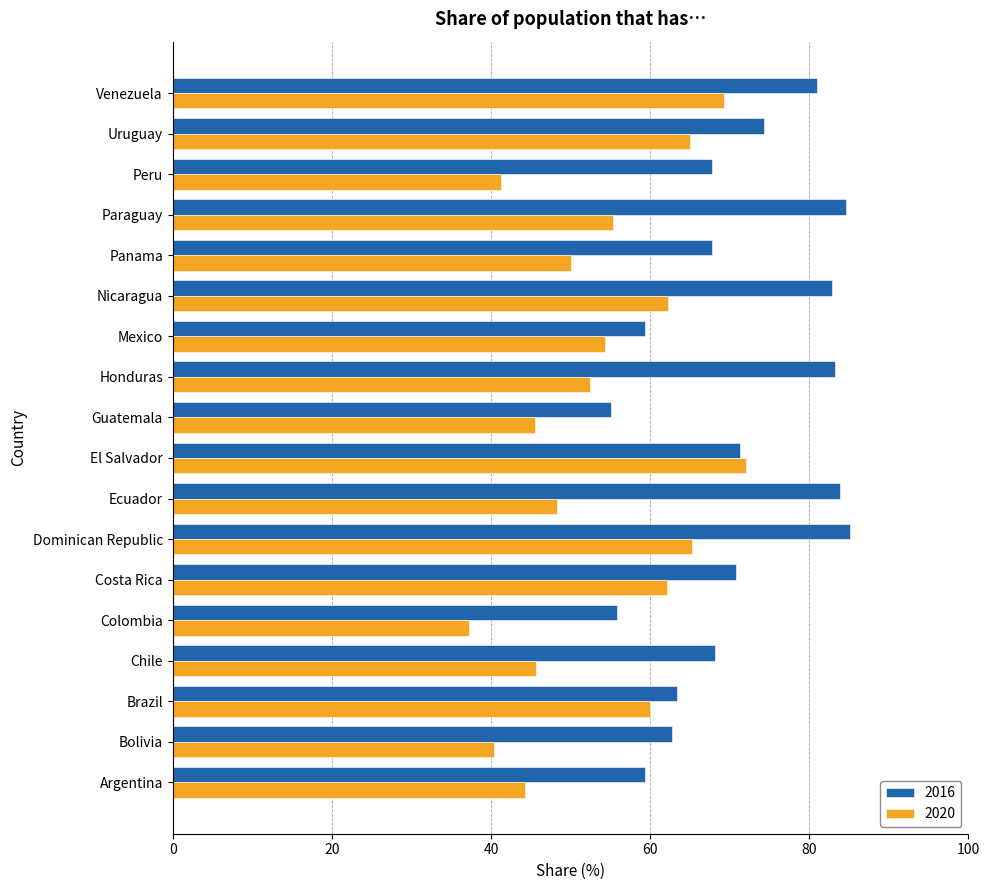

Between Chile and Guatemala, which series saw the biggest shift?

2016